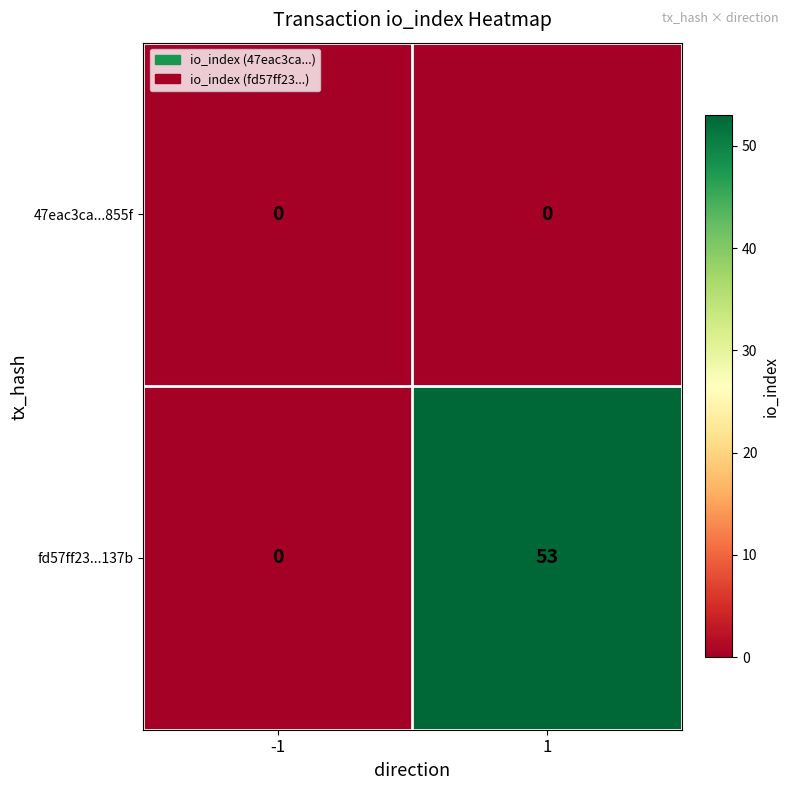

Is it true that fd57ff23...137b equals 53 at 1?

True